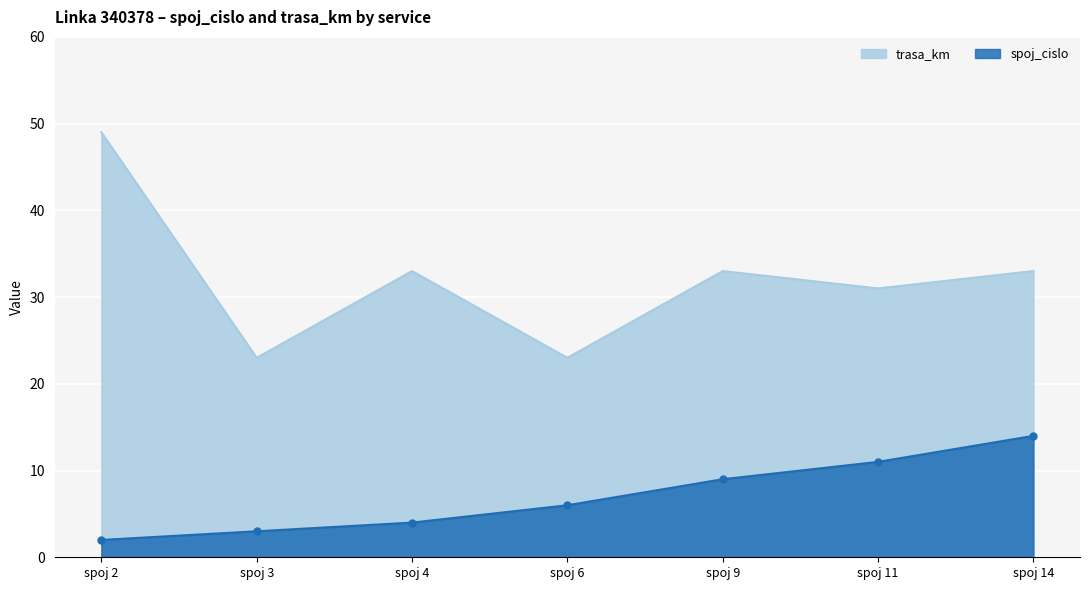

True or false: trasa_km and spoj_cislo intersect in this chart.

False